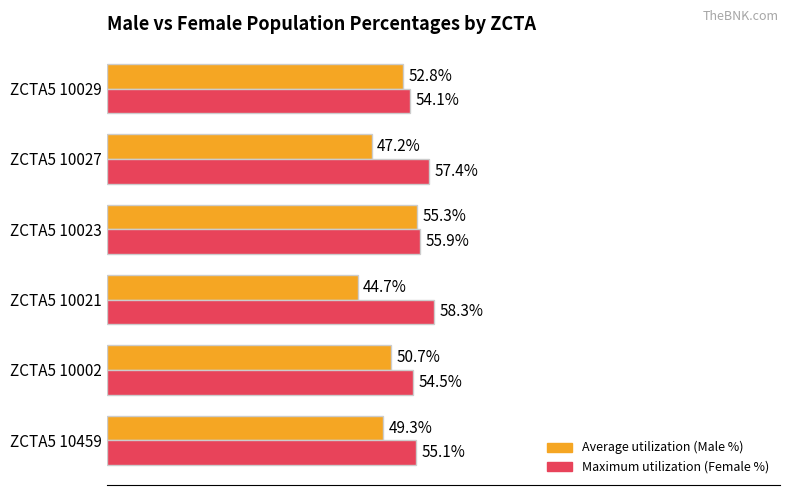

At which category does the chart reach its minimum across all series?

ZCTA5 10021